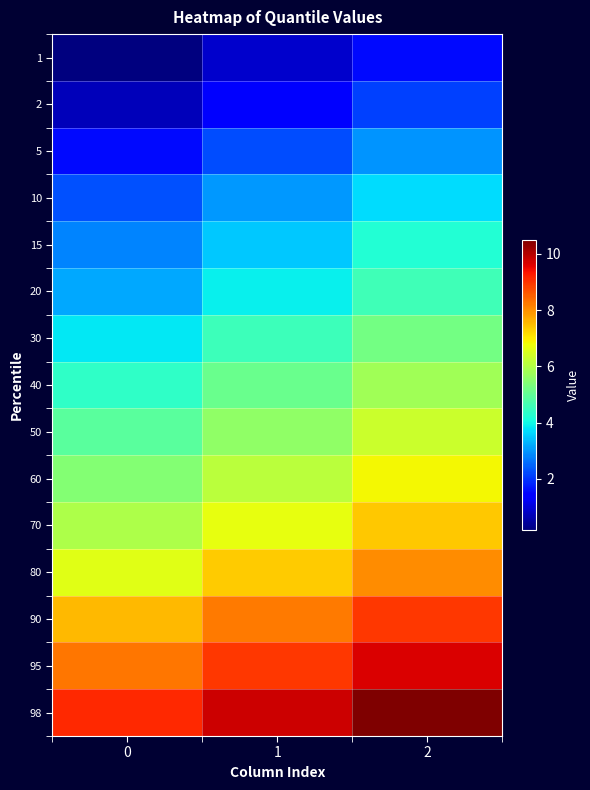

Reading right to left, what are all the values shown in this chart?

1: 2=1.6	1=0.9	0=0.2
2: 2=2.1	1=1.4	0=0.7
5: 2=3.0	1=2.3	0=1.6
10: 2=3.7	1=3.0	0=2.3
15: 2=4.2	1=3.5	0=2.8
20: 2=4.6	1=3.9	0=3.2
30: 2=5.2	1=4.5	0=3.8
40: 2=5.8	1=5.1	0=4.4
50: 2=6.3	1=5.6	0=4.9
60: 2=6.8	1=6.1	0=5.4
70: 2=7.4	1=6.7	0=6.0
80: 2=8.0	1=7.3	0=6.6
90: 2=8.9	1=8.2	0=7.5
95: 2=9.7	1=9.0	0=8.3
98: 2=10.5	1=9.8	0=9.1